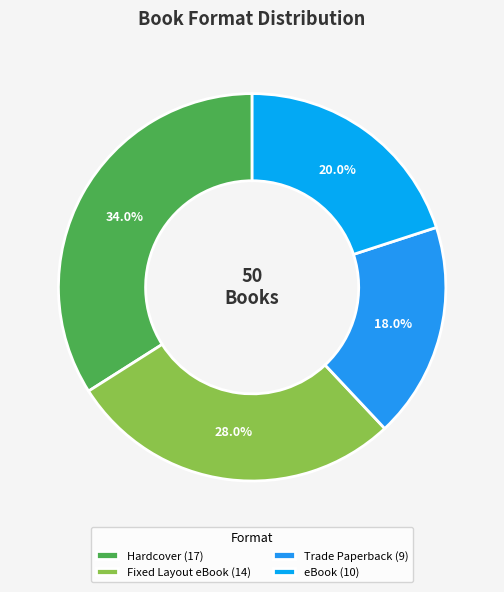

Count the number of slices in the pie.

4